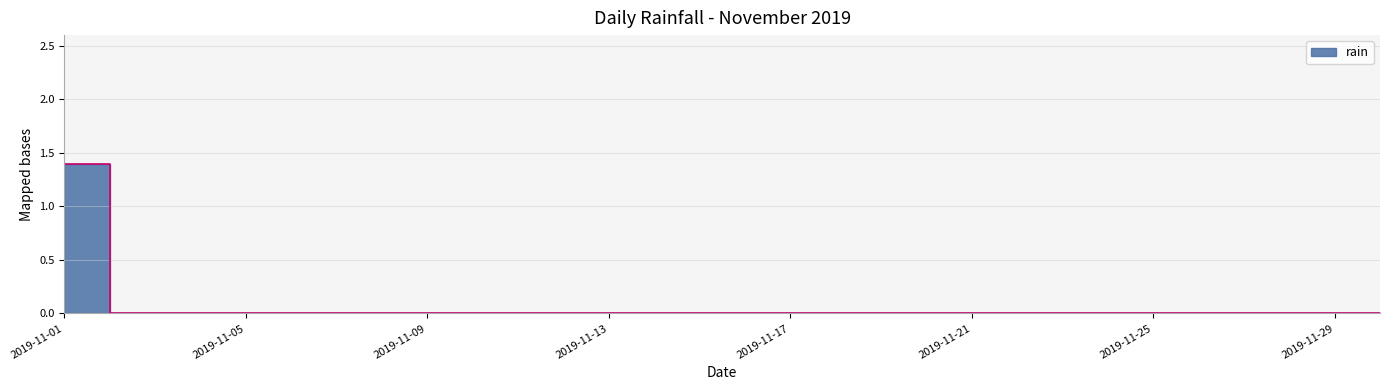

Reading left to right, list all the values displayed in this chart.

1.4	0.0	0.0	0.0	0.0	0.0	0.0	0.0	0.0	0.0	0.0	0.0	0.0	0.0	0.0	0.0	0.0	0.0	0.0	0.0	0.0	0.0	0.0	0.0	0.0	0.0	0.0	0.0	0.0	0.0